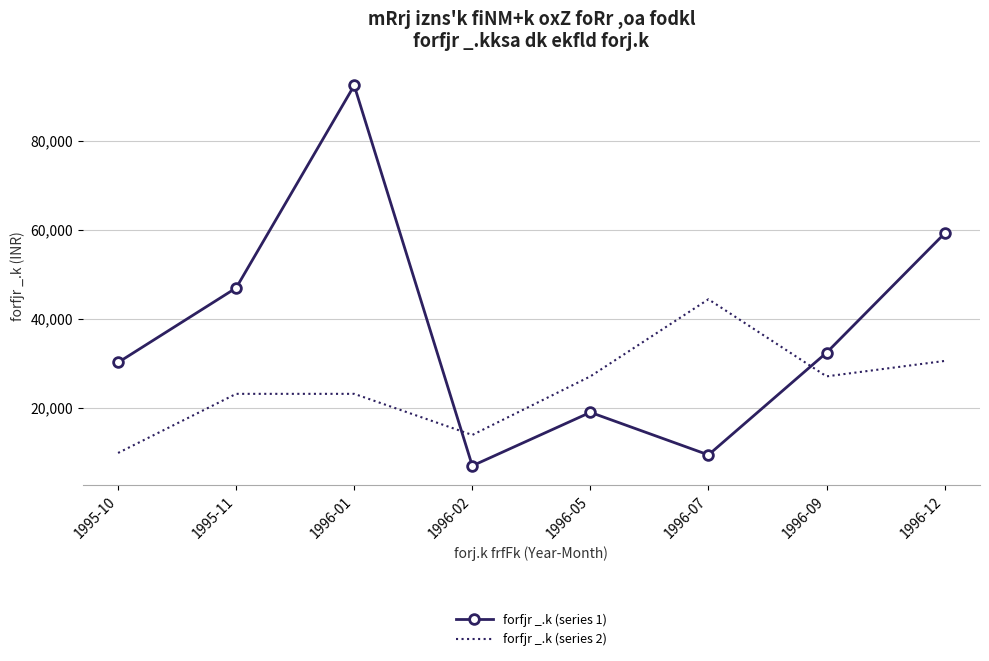

What position from the right is 1996-07?

3